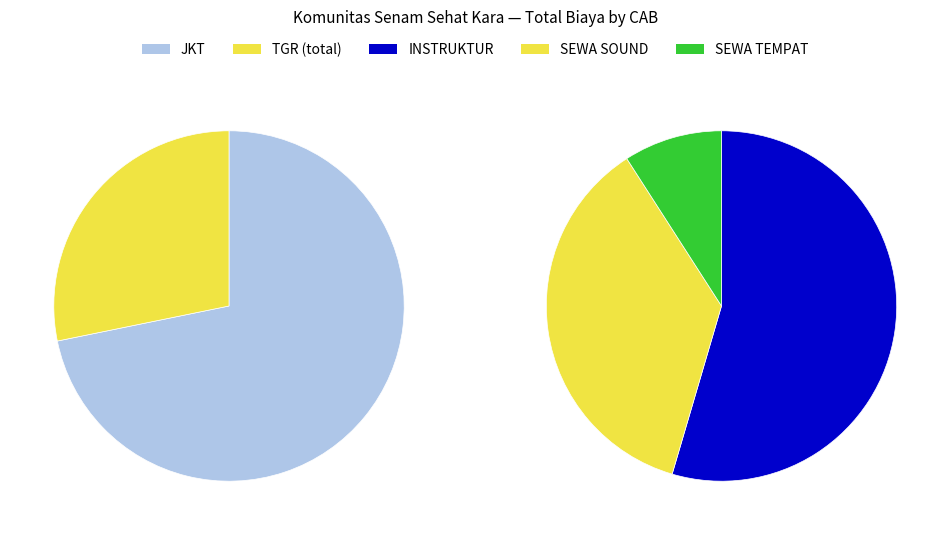

Does any single category account for the majority?

Yes